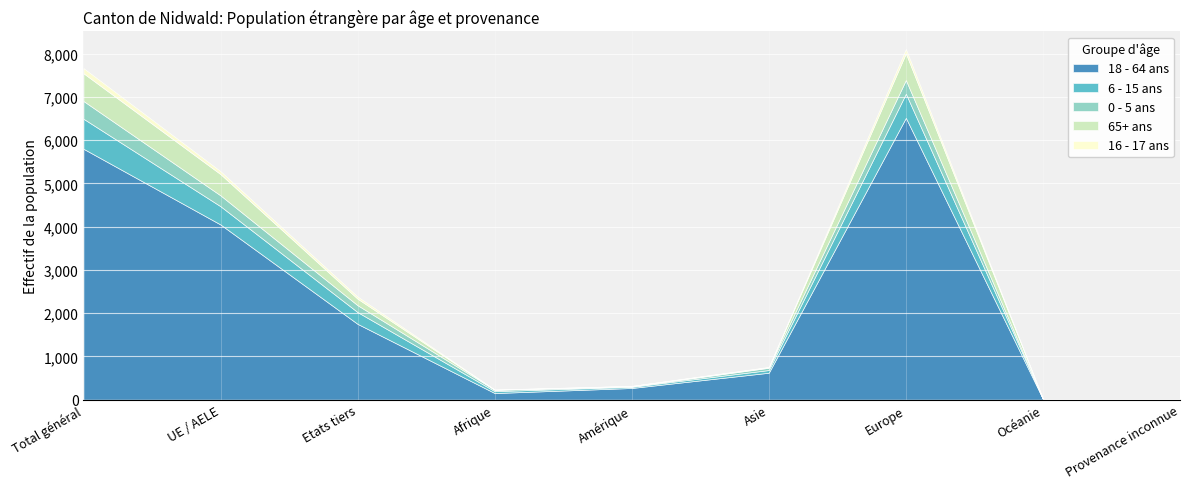

Where is 65+ ans nearest to the value 320?

Etats tiers